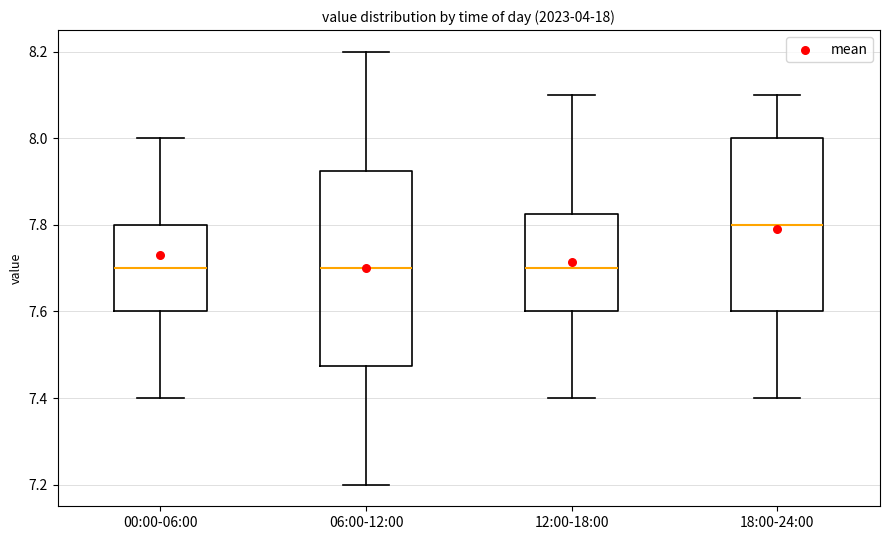

Where is the lower edge of the box for 12:00-18:00 on the y-axis? The values are not printed on the chart, so give them approximately, as read against the axis.

7.60